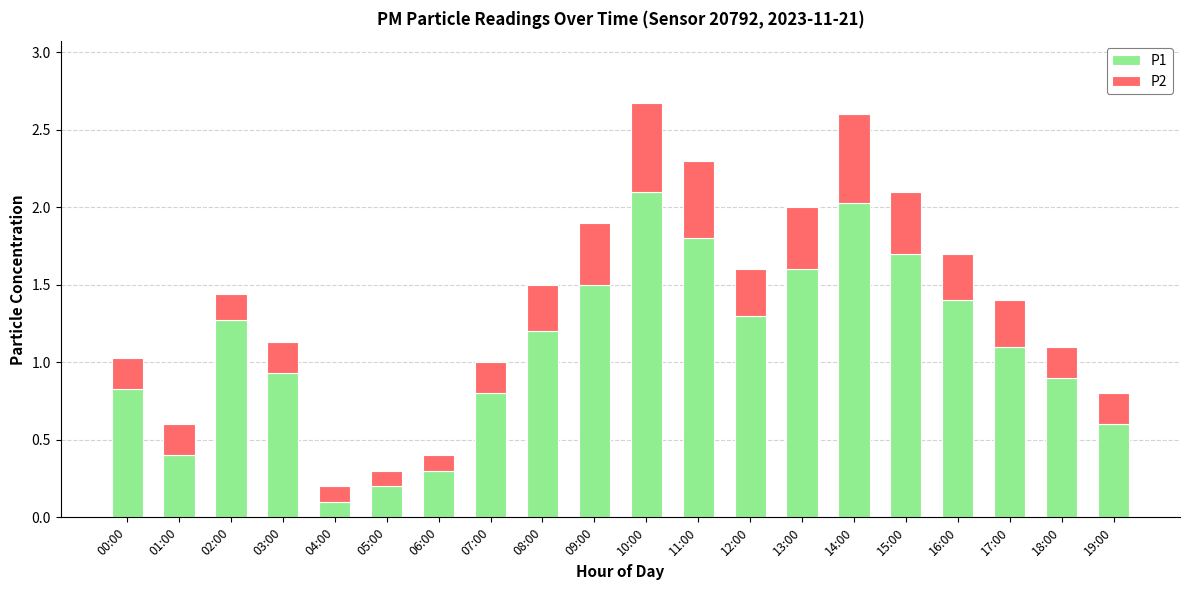

What is the maximum value for P1?

2.1